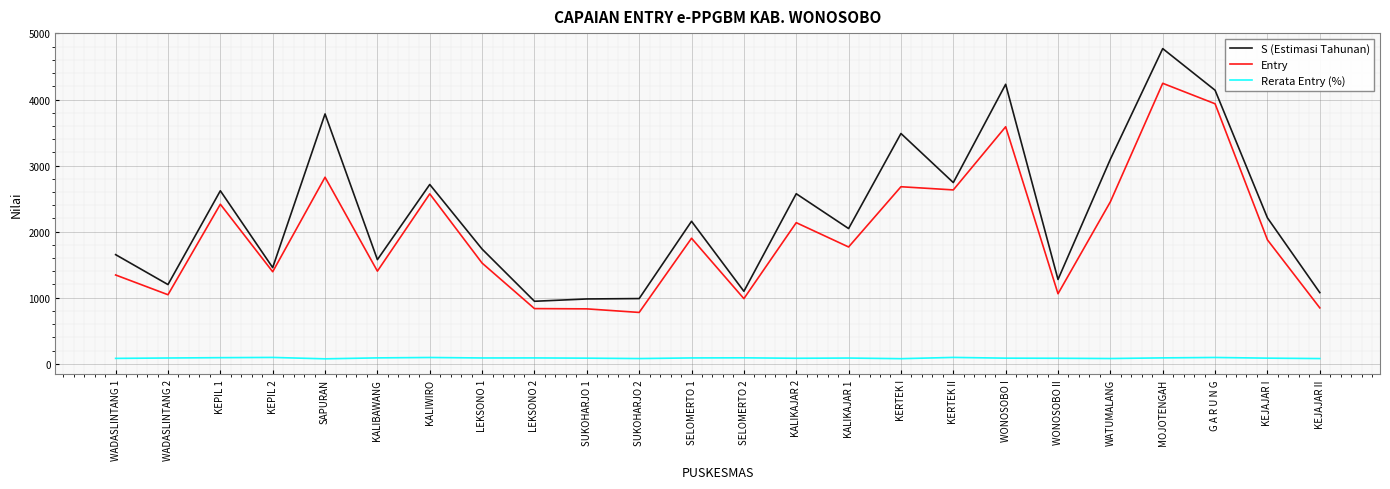

True or false: S (Estimasi Tahunan) has a value of 3097.0 at WATUMALANG.

True